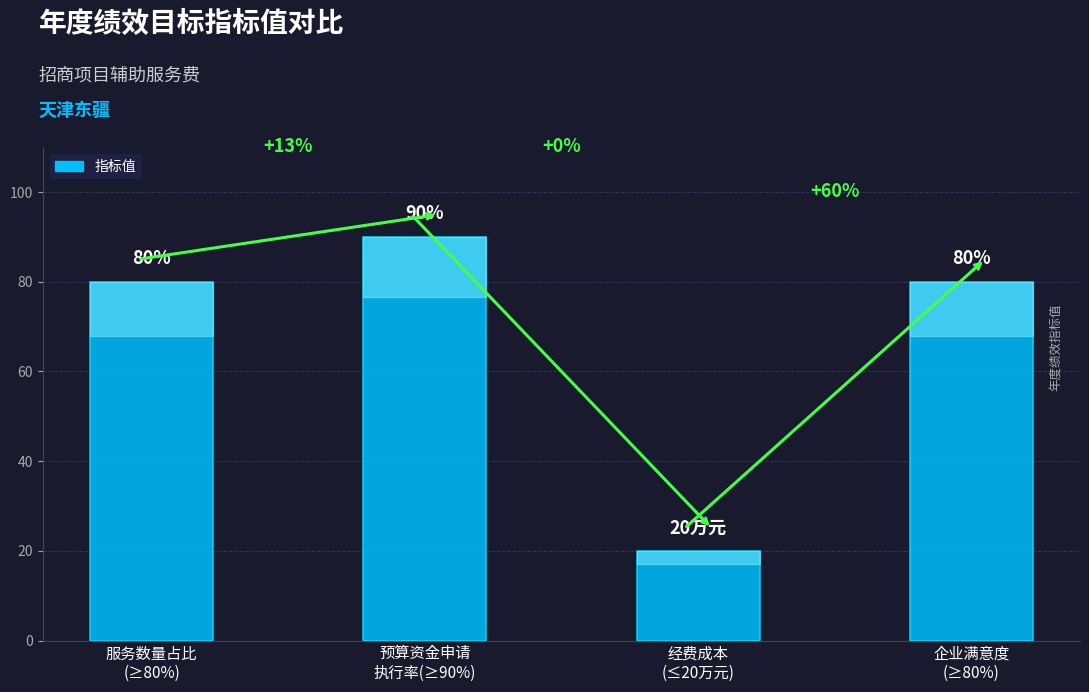

What is the greatest value displayed?

90